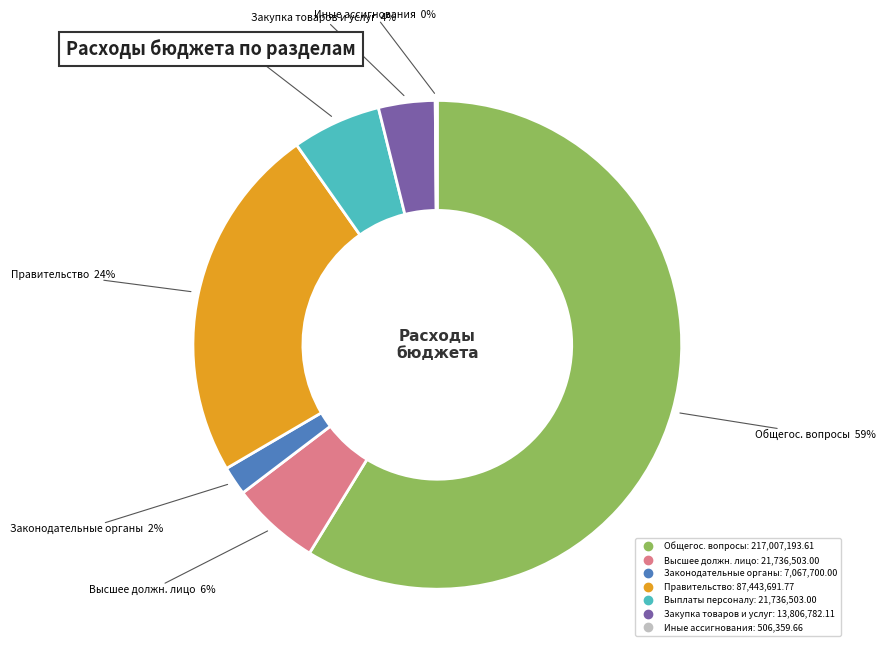

Is there a majority slice in this chart?

Yes